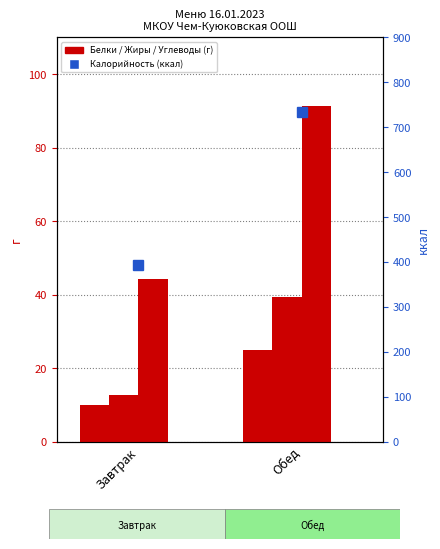

The Углеводы series shows 119.2 at Обед. True or false?

False